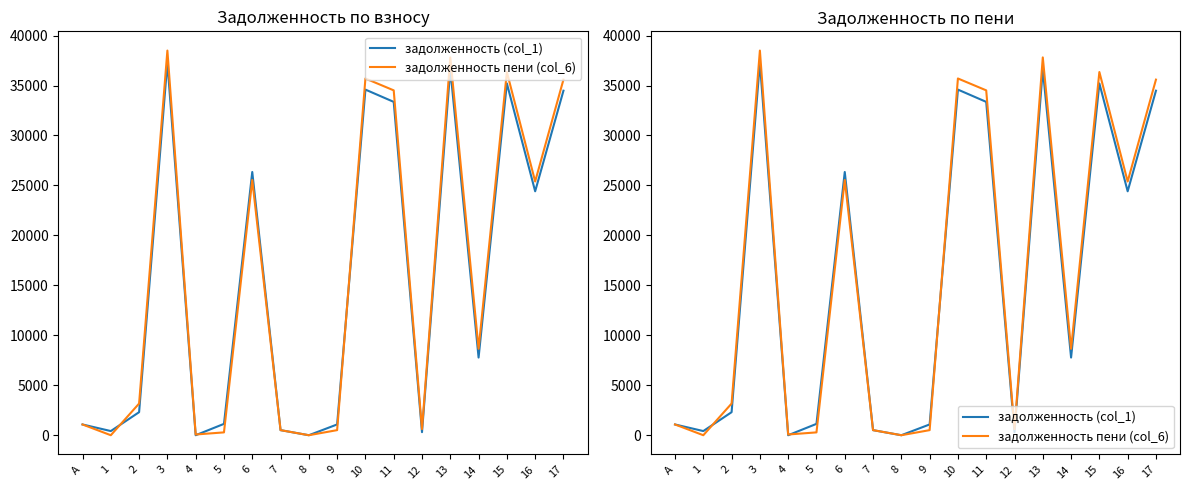

Where do задолженность (col_1) and задолженность пени (col_6) first cross each other?

1 and 2